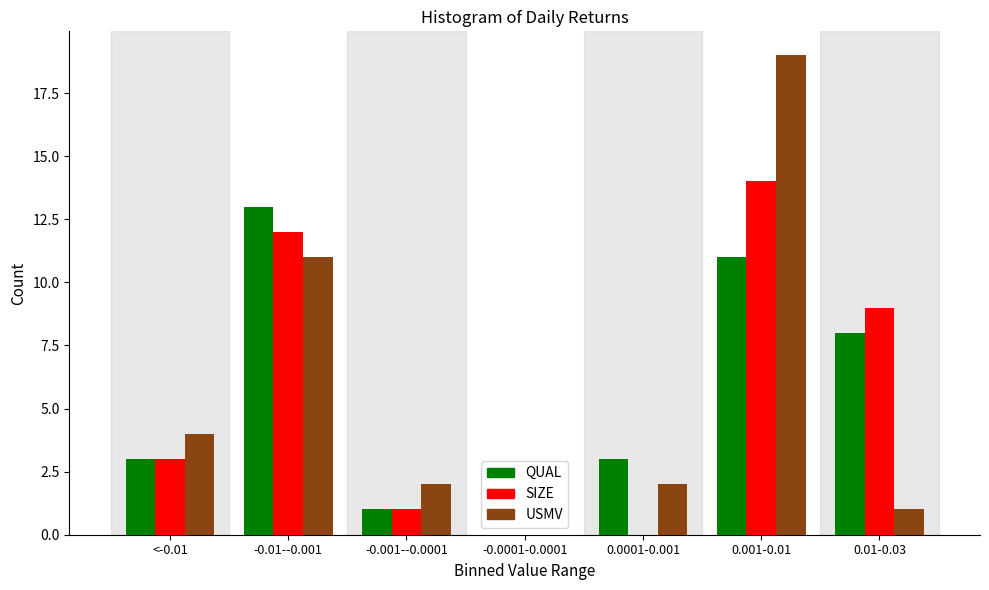

Reading left to right, what are all the values shown in this chart?

QUAL: <-0.01=3	-0.01--0.001=13	-0.001--0.0001=1	-0.0001-0.0001=0	0.0001-0.001=3	0.001-0.01=11	0.01-0.03=8
SIZE: <-0.01=3	-0.01--0.001=12	-0.001--0.0001=1	-0.0001-0.0001=0	0.0001-0.001=0	0.001-0.01=14	0.01-0.03=9
USMV: <-0.01=4	-0.01--0.001=11	-0.001--0.0001=2	-0.0001-0.0001=0	0.0001-0.001=2	0.001-0.01=19	0.01-0.03=1